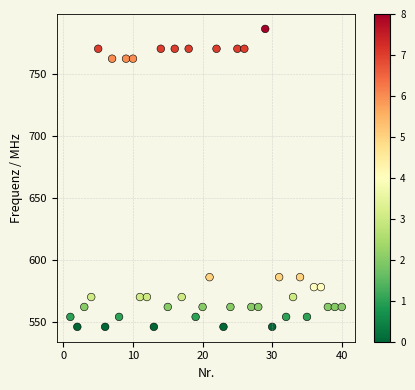

What is the range of Y values (max minus min)?

240